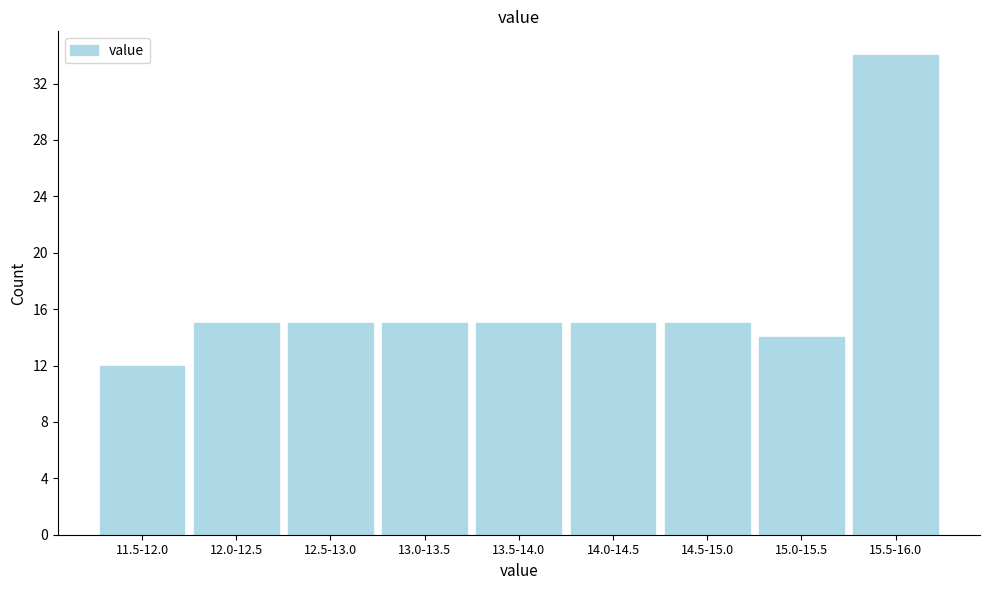

Reading right to left, list all the values displayed in this chart.

34	14	15	15	15	15	15	15	12